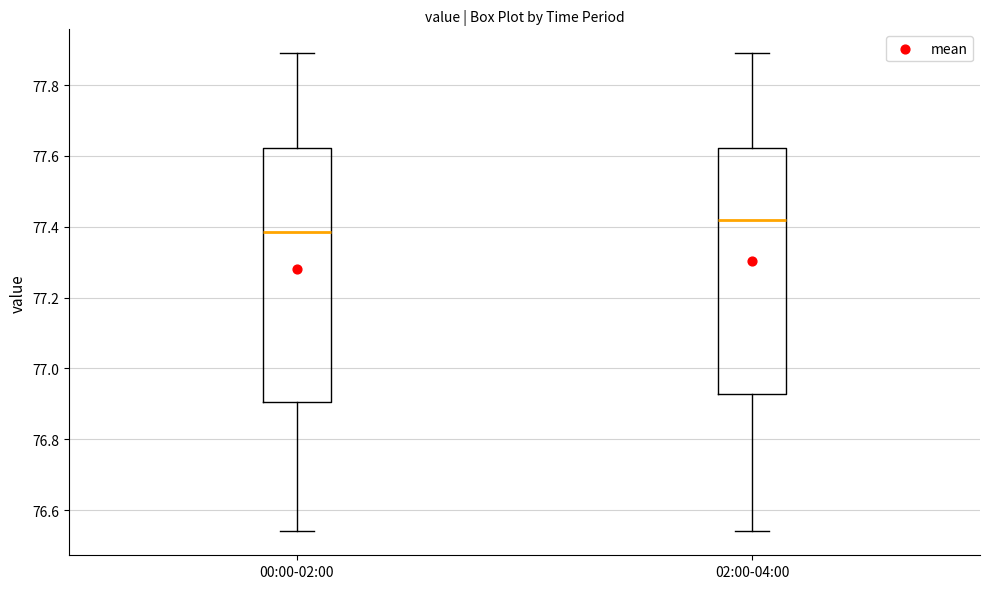

Which box is the tallest, from its lower edge to its upper edge?

00:00-02:00